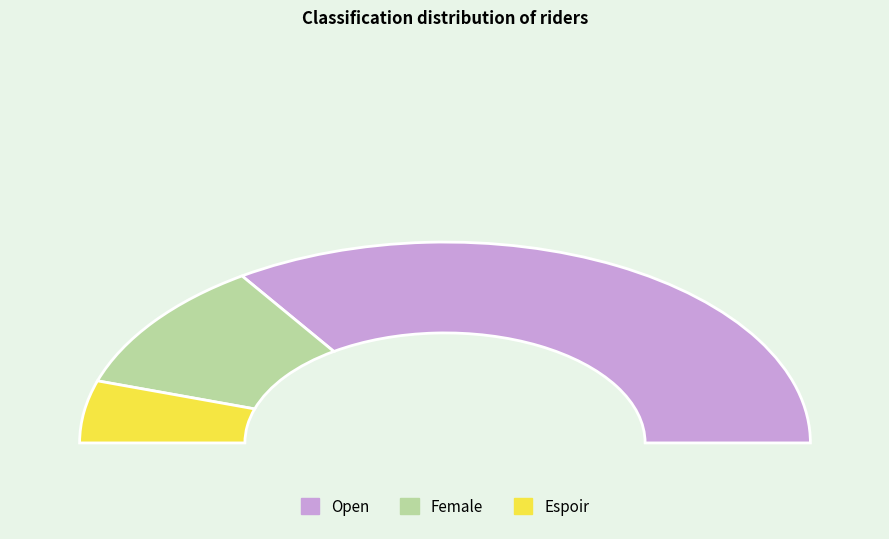

What portion of the pie excludes Female?

78.8%